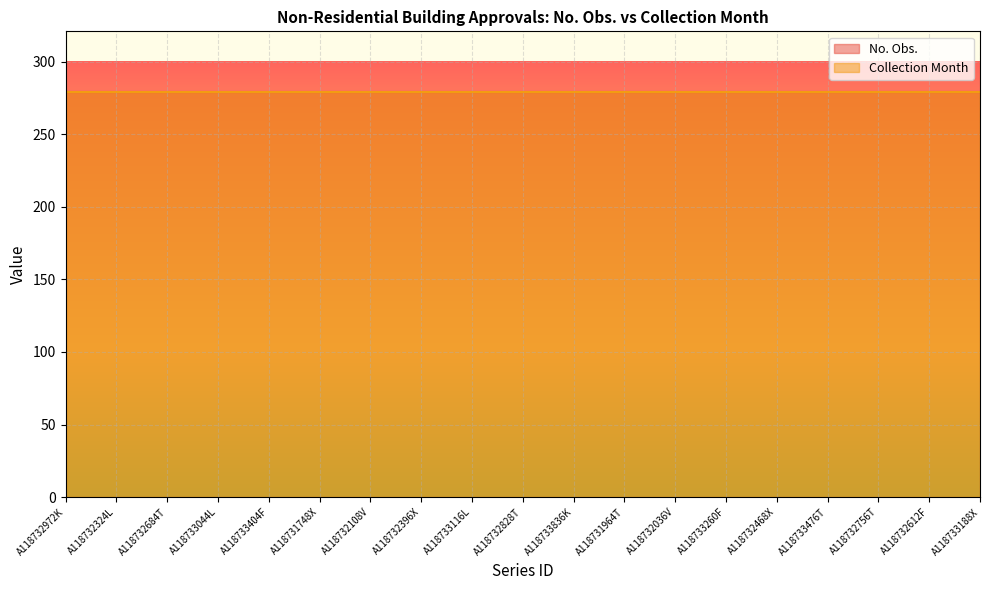

What is the label of the 16th point from the left?

A118733476T